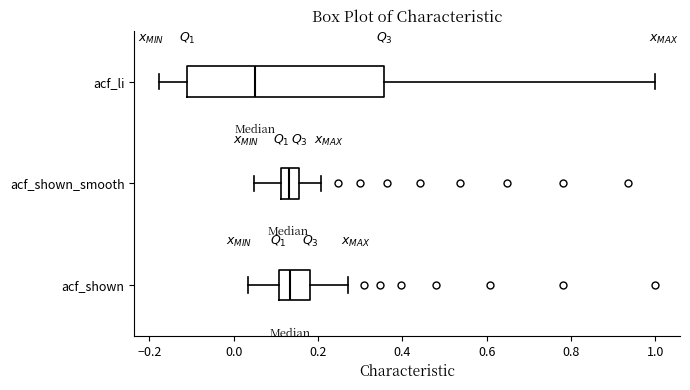

Where is the left edge of the box for acf_shown on the x-axis? The values are not printed on the chart, so give them approximately, as read against the axis.

0.10